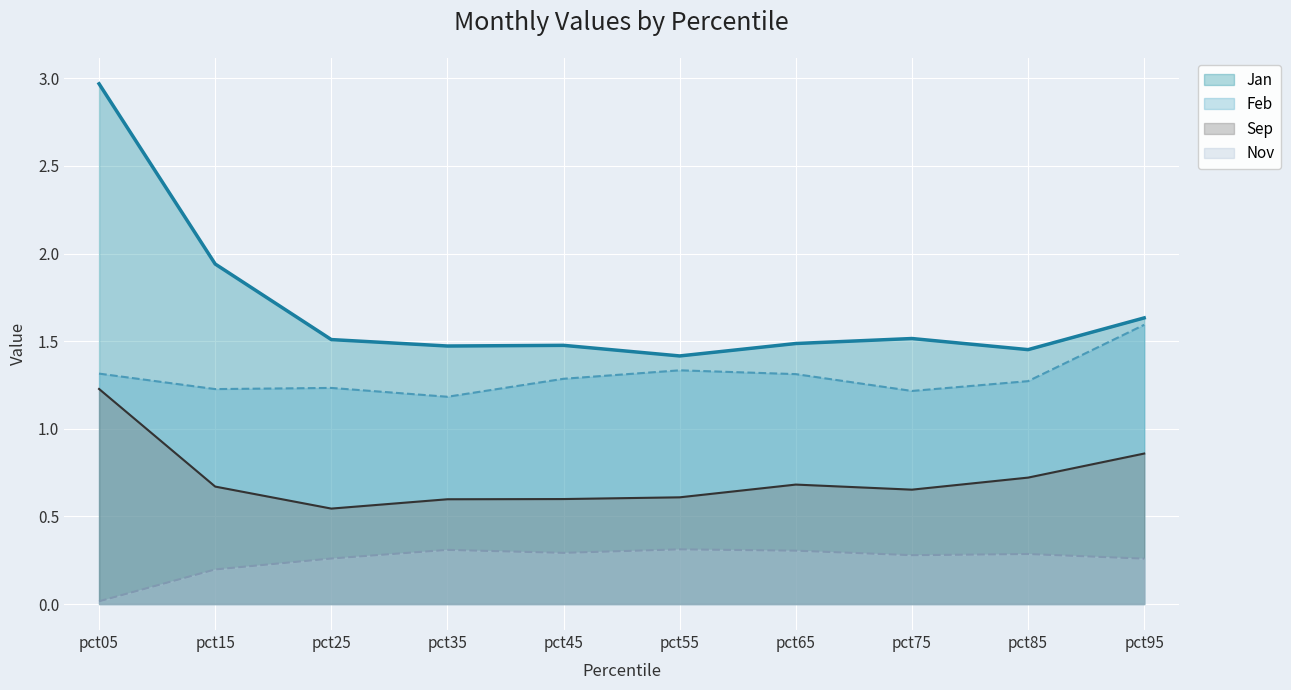

List the series in order of their peak value, highest first.

Jan, Feb, Sep, Nov